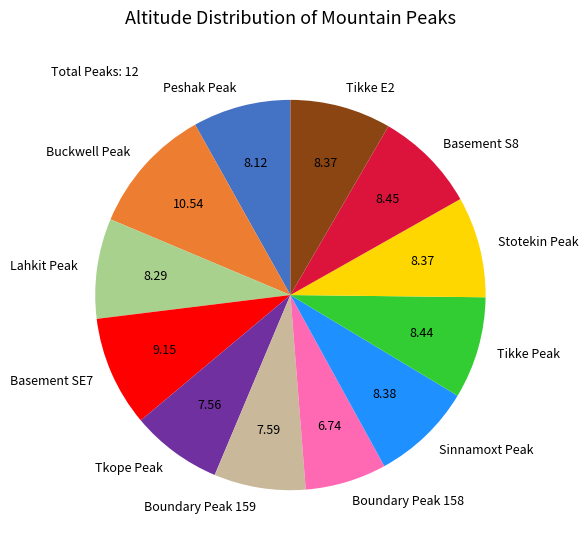

How many segments does this pie chart have?

12